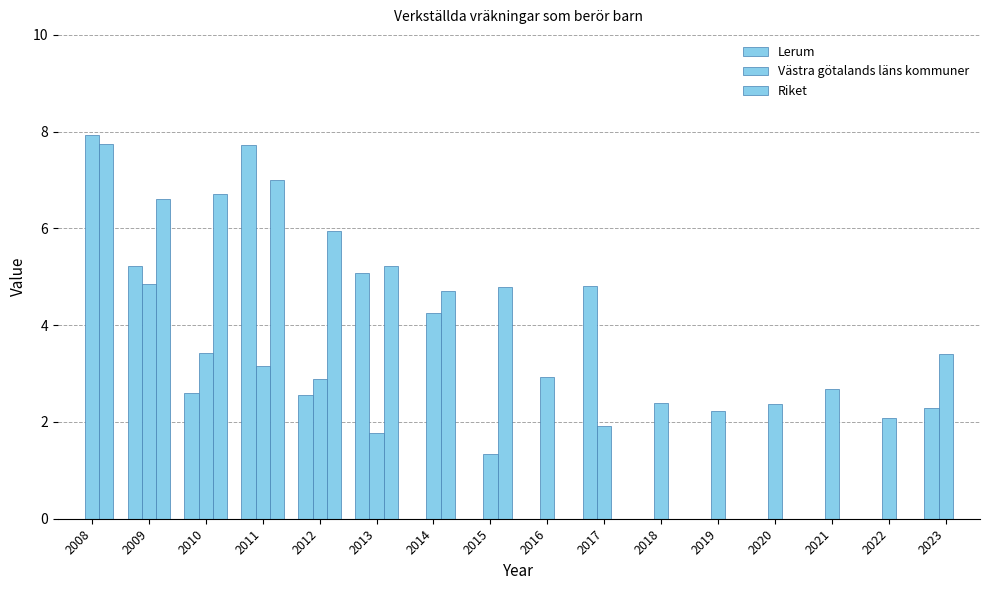

At which label does Västra götalands läns kommuner reach its minimum?

2015